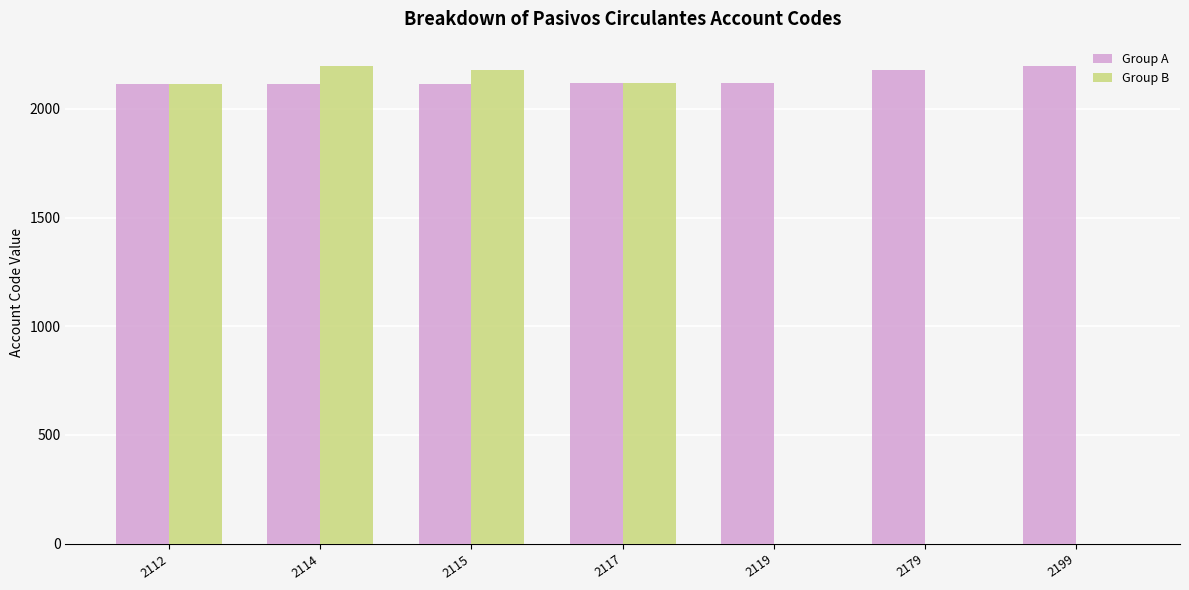

Which series has the largest total across all categories?

Group A